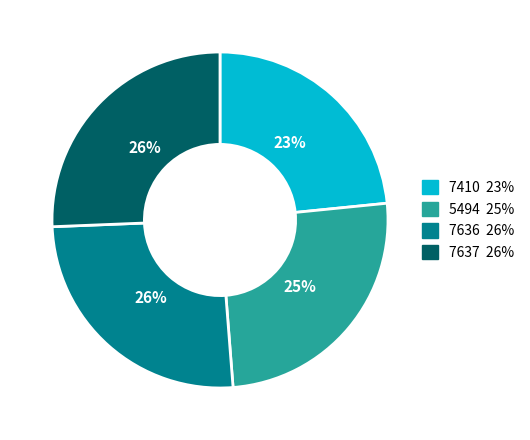

Which slice is the smallest?

7410